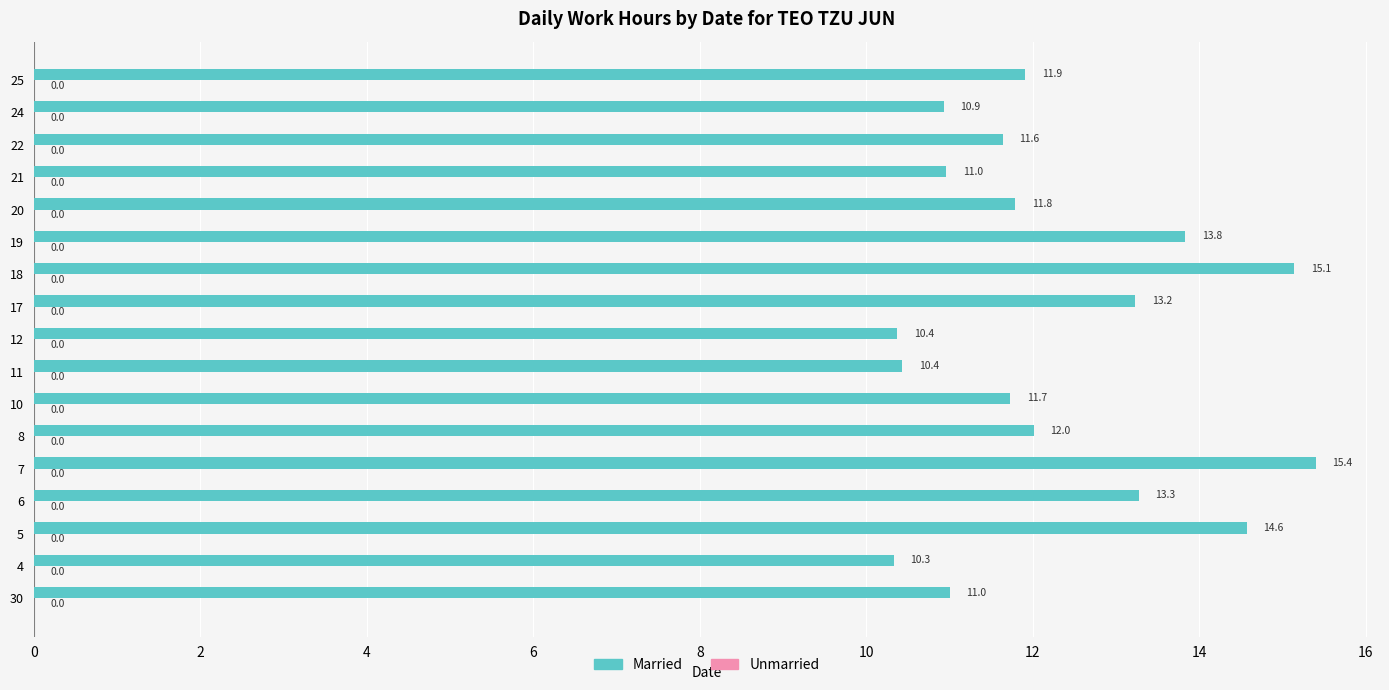

What is the difference between the maximum and second lowest values?

5.0